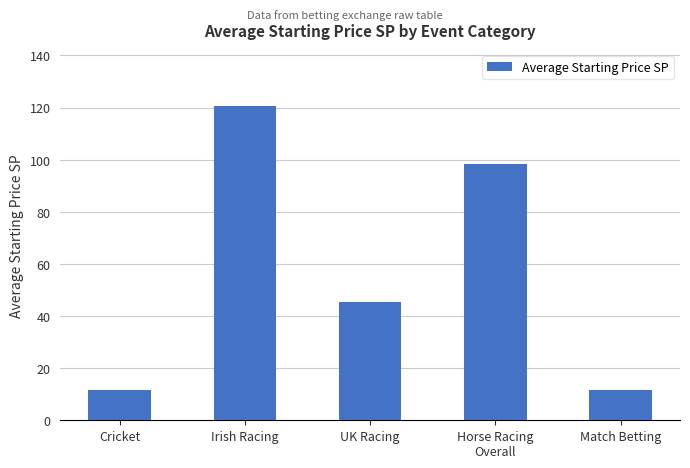

Where is the data nearest to the value 65?

UK Racing